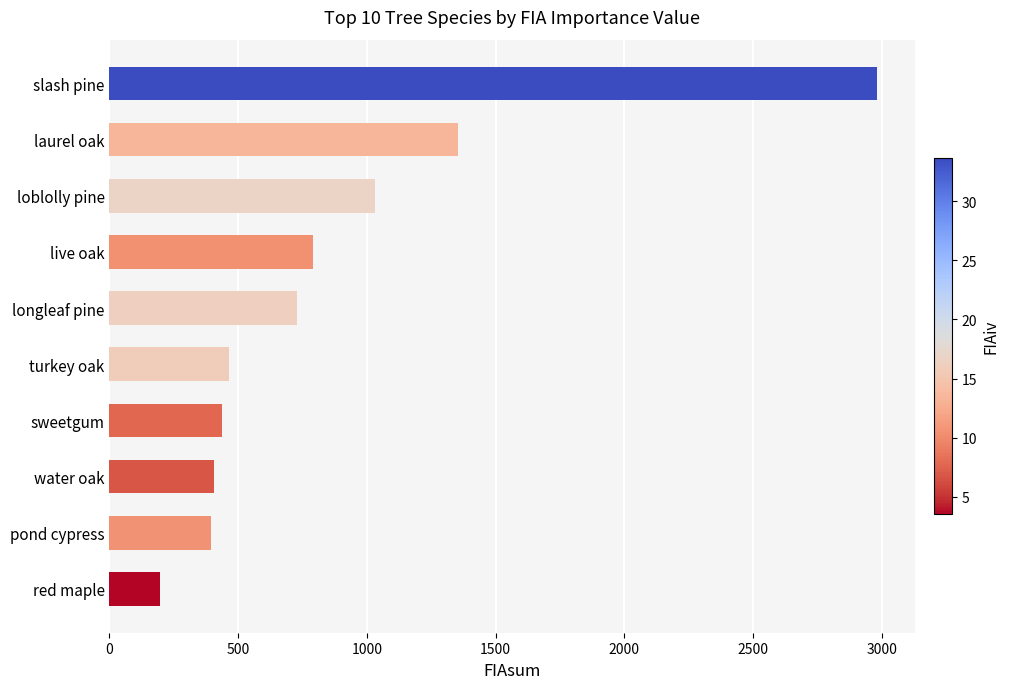

Does the chart contain any negative values?

No